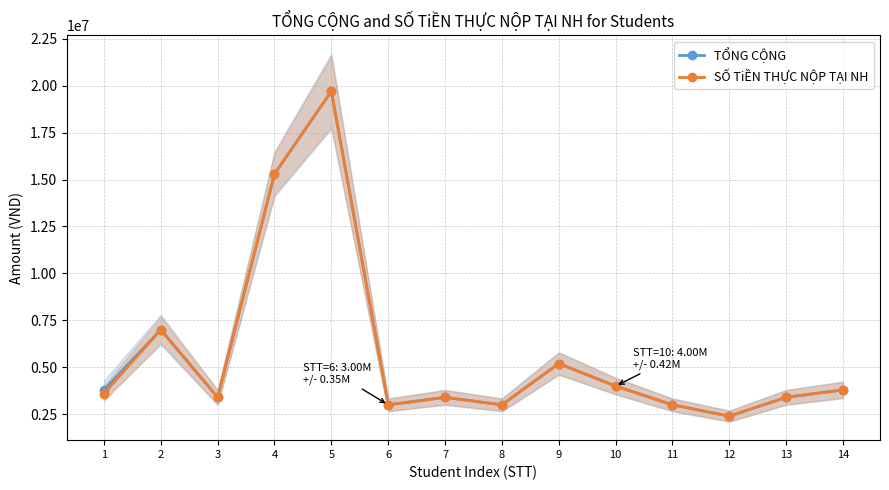

True or false: SỐ TiỀN THỰC NỘP TẠI NH and TỔNG CỘNG intersect in this chart.

False